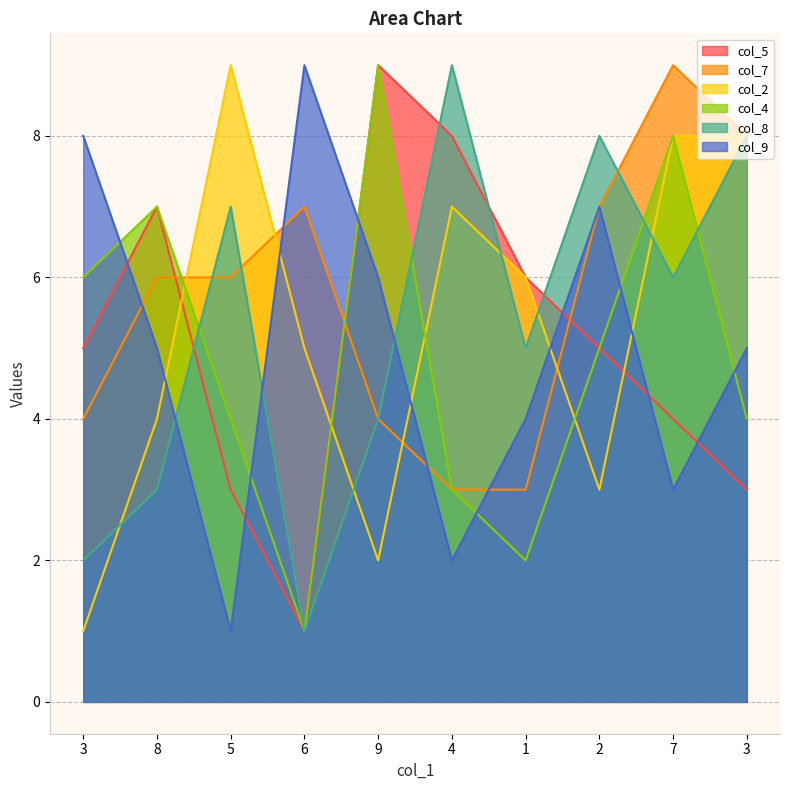

Between 3 and 1, which is larger?

1